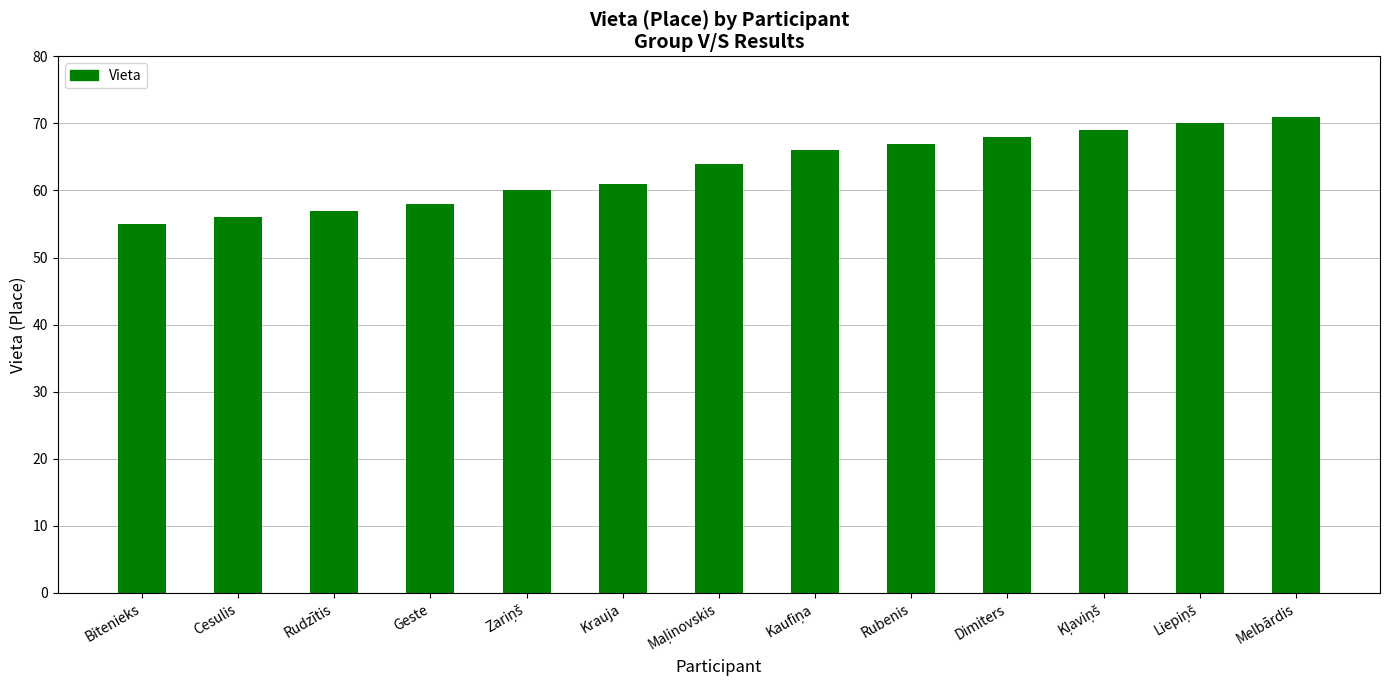

At which category does the chart reach its minimum across all series?

Bitenieks